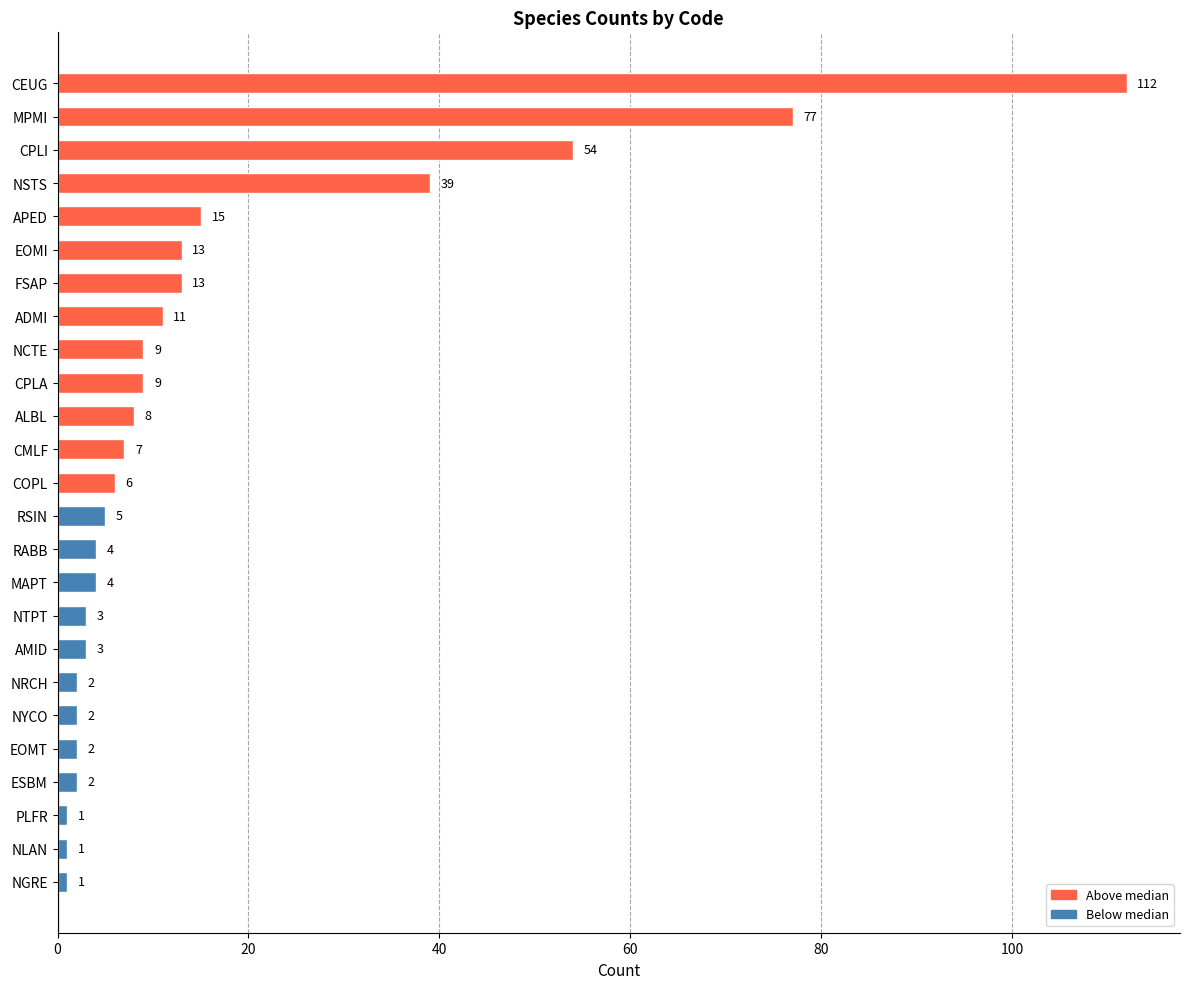

What is the change in value from AMID to RABB?

+1